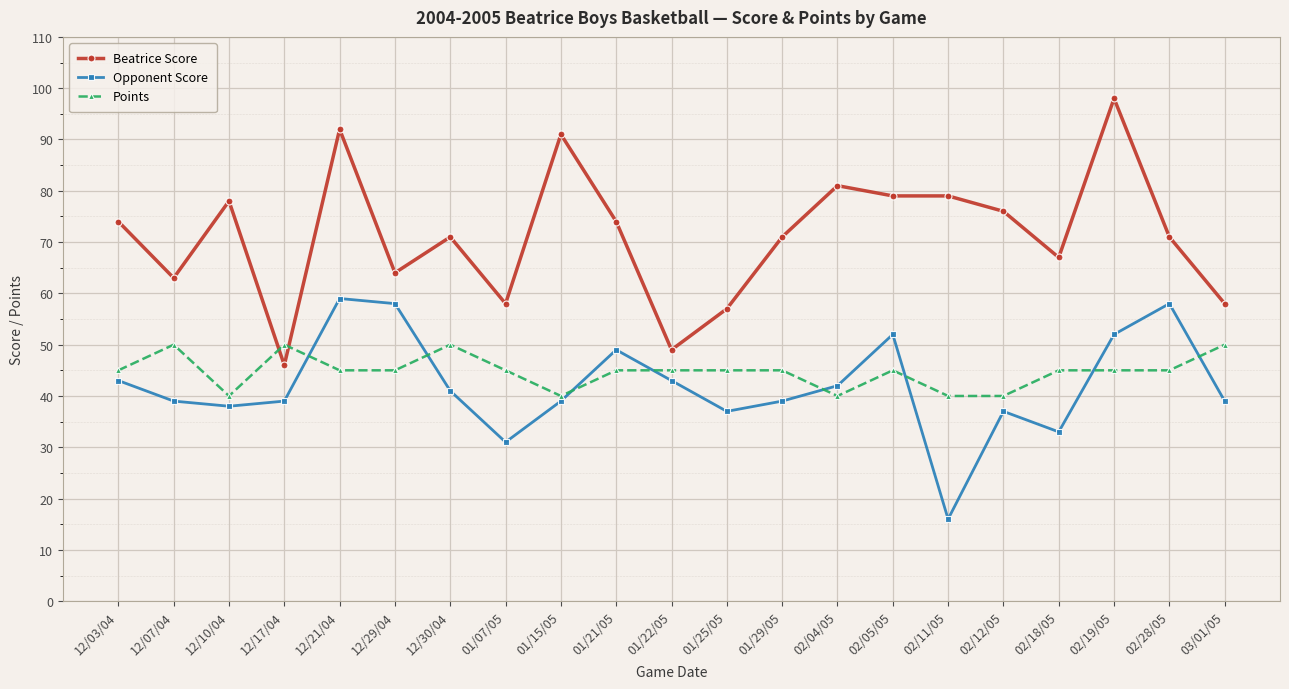

True or false: Points has more than 1 interior local peaks.

True